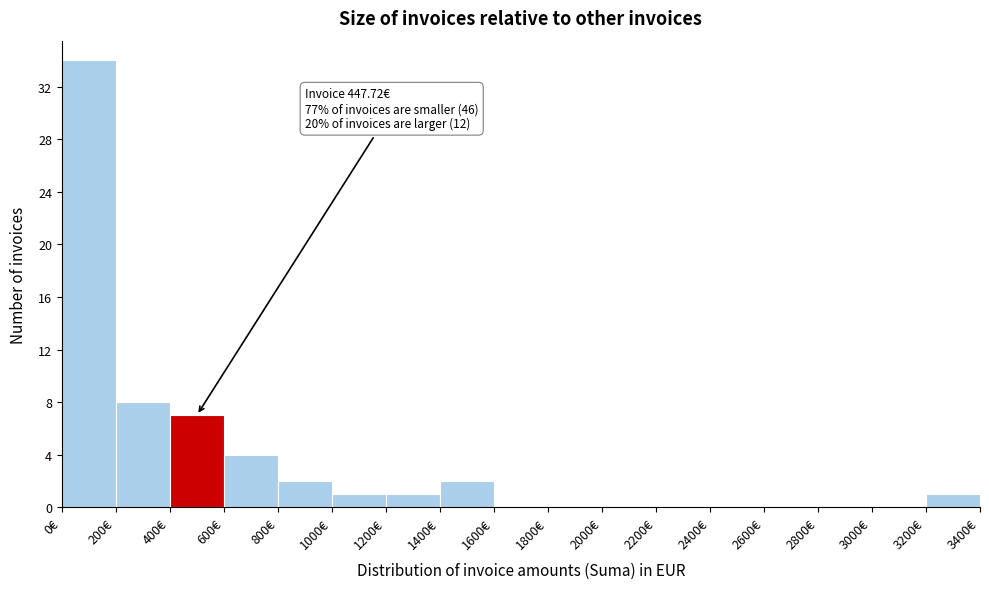

Which range on the x-axis has the tallest bar?

0 to 200